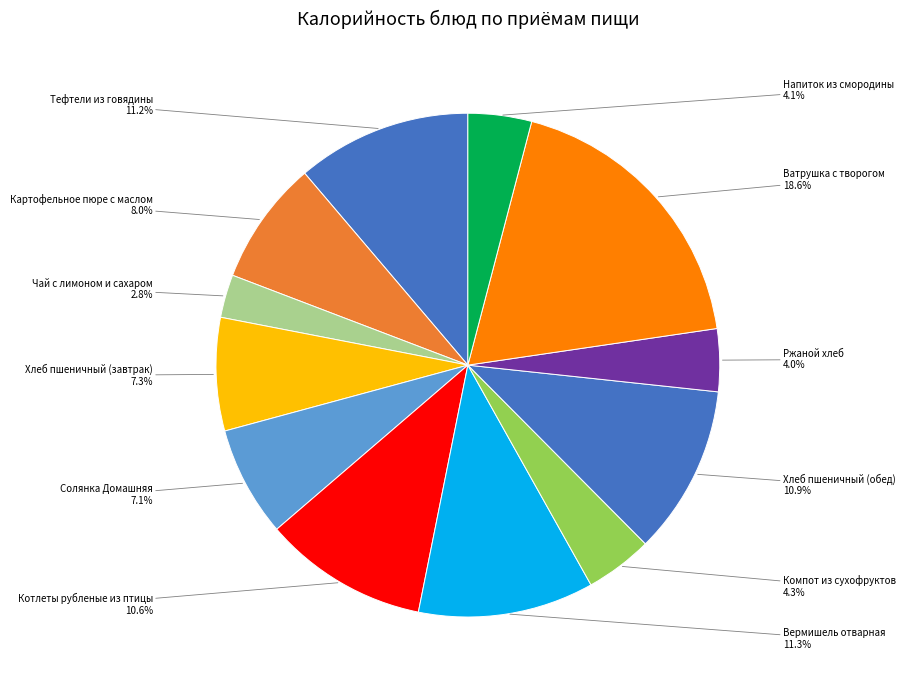

Count the number of slices in the pie.

12